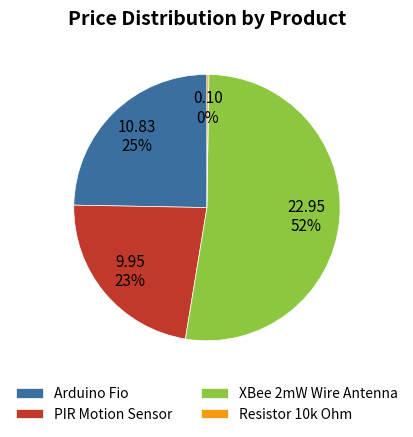

What is the ratio of the value at Arduino Fio to the value at PIR Motion Sensor?

1.1